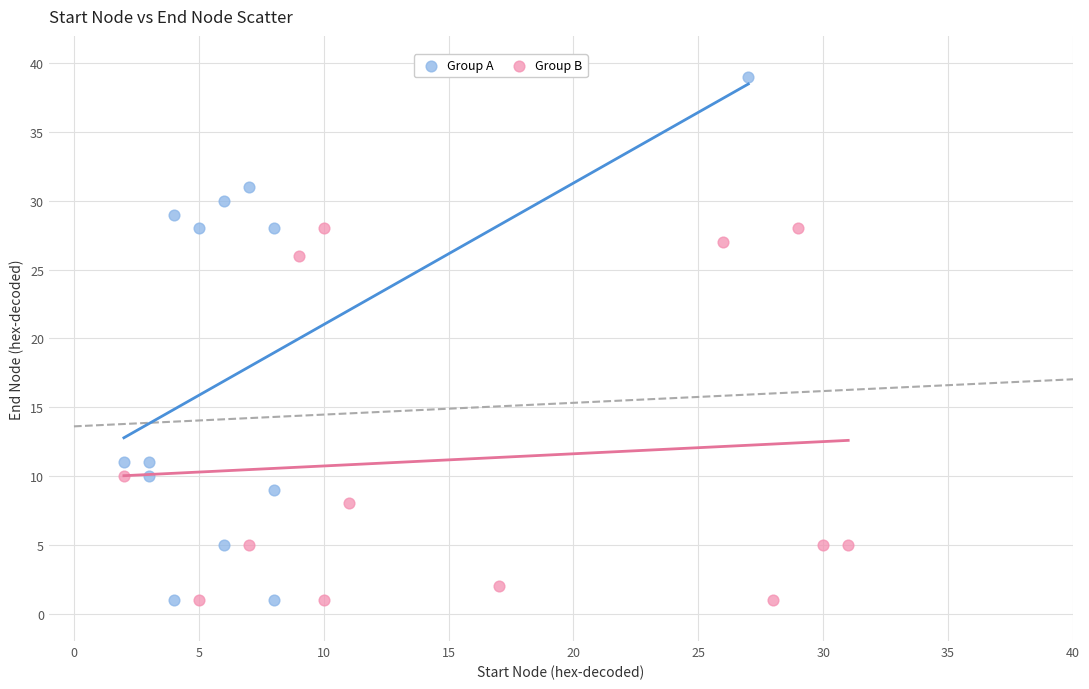

Which series reaches the maximum Y coordinate?

Group A